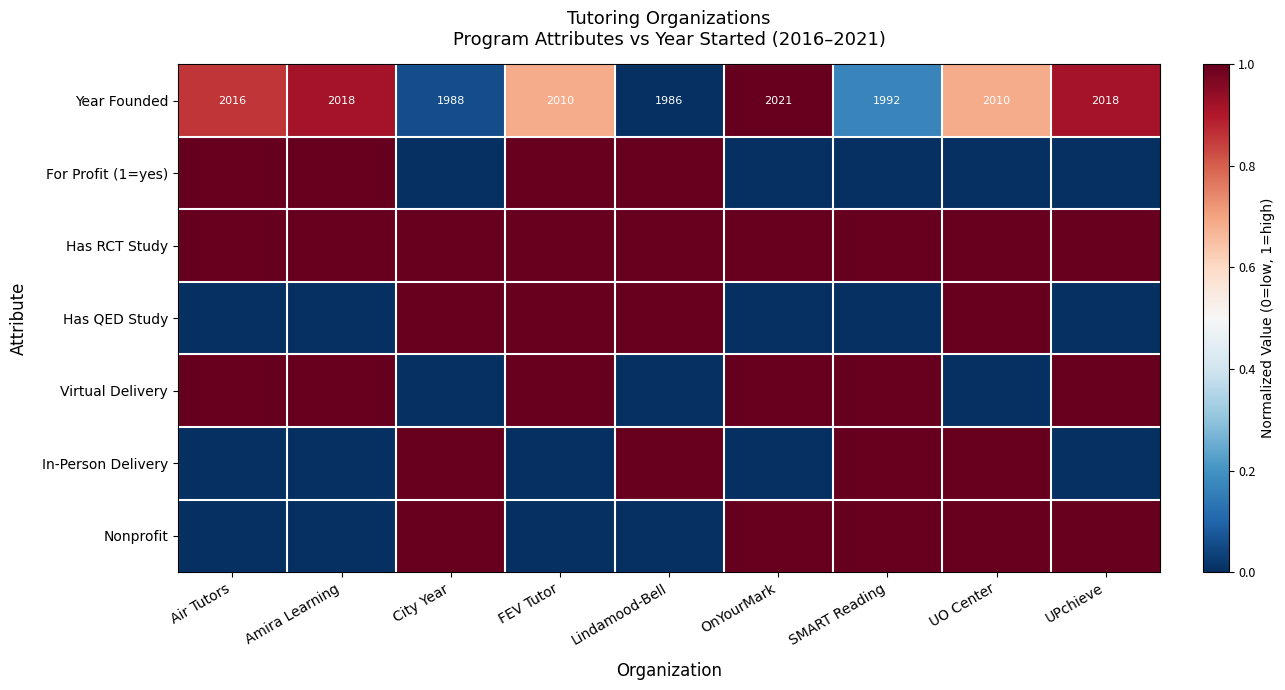

What is the sum of the Year Founded values at FEV Tutor and City Year?

3998